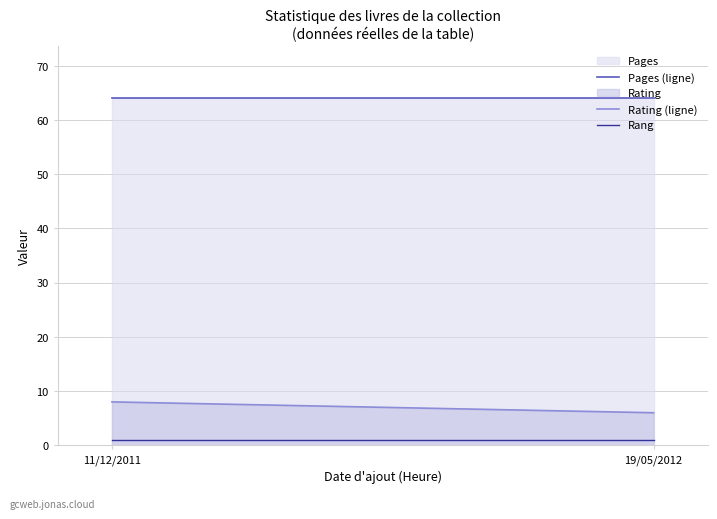

Reading left to right, list all the values displayed in this chart.

Pages (ligne): 11/12/2011=64	19/05/2012=64
Rating (ligne): 11/12/2011=8	19/05/2012=6
Rang: 11/12/2011=1	19/05/2012=1